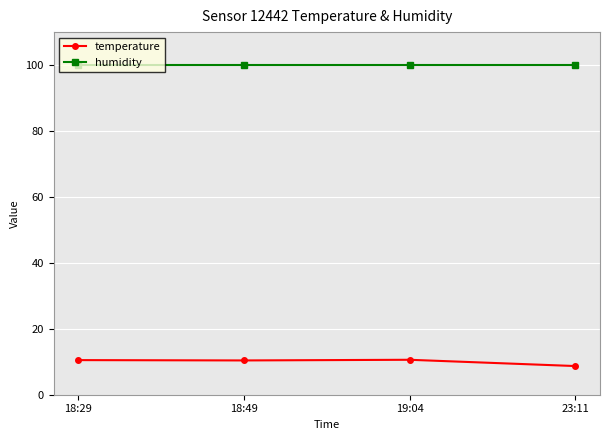

True or false: humidity and temperature intersect in this chart.

False